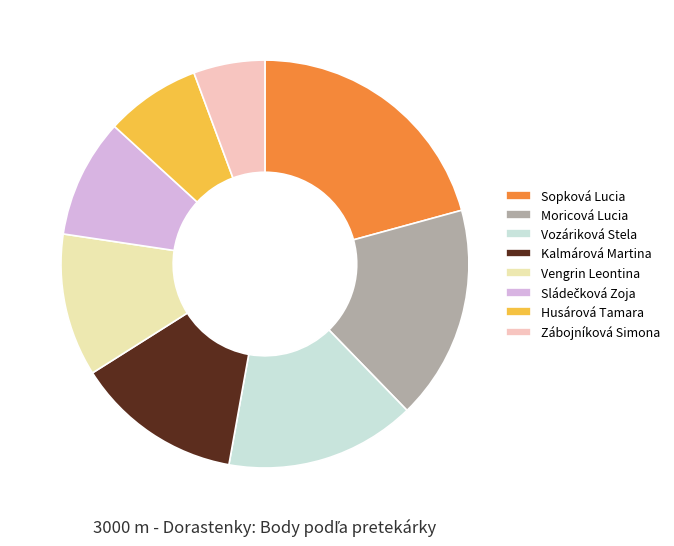

What is the total percentage of Husárová Tamara and Vengrin Leontina?

18.9%